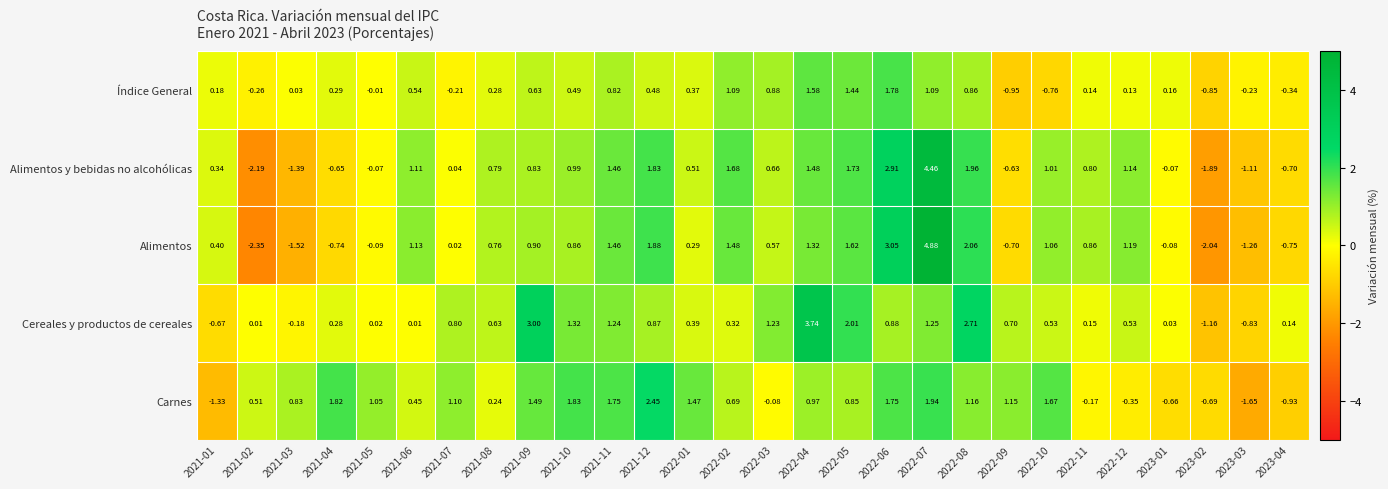

Between 2021-10 and 2022-07, which series saw the biggest shift?

Alimentos